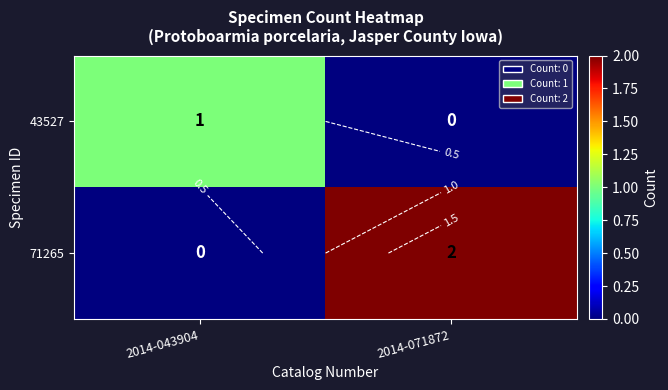

Between 2014-071872 and 2014-043904, which is larger?

2014-043904